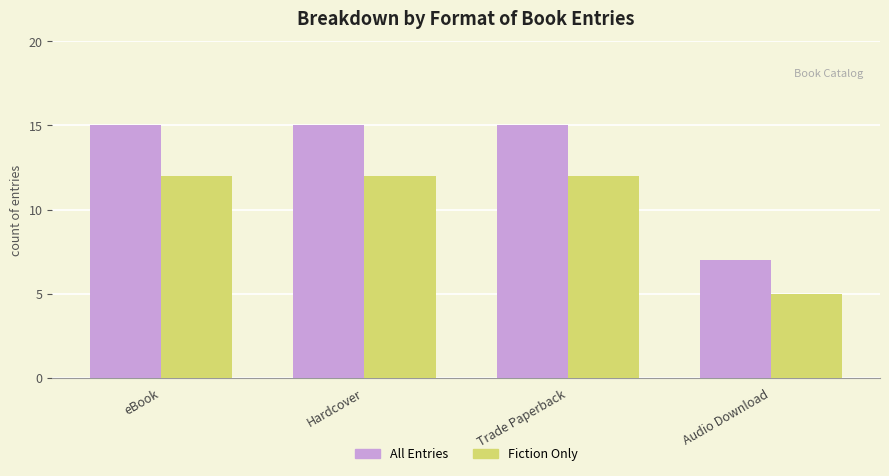

Which series has the largest total across all categories?

All Entries